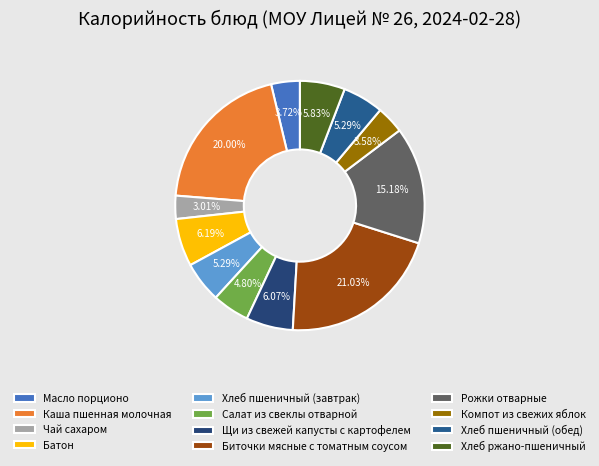

How many segments does this pie chart have?

12